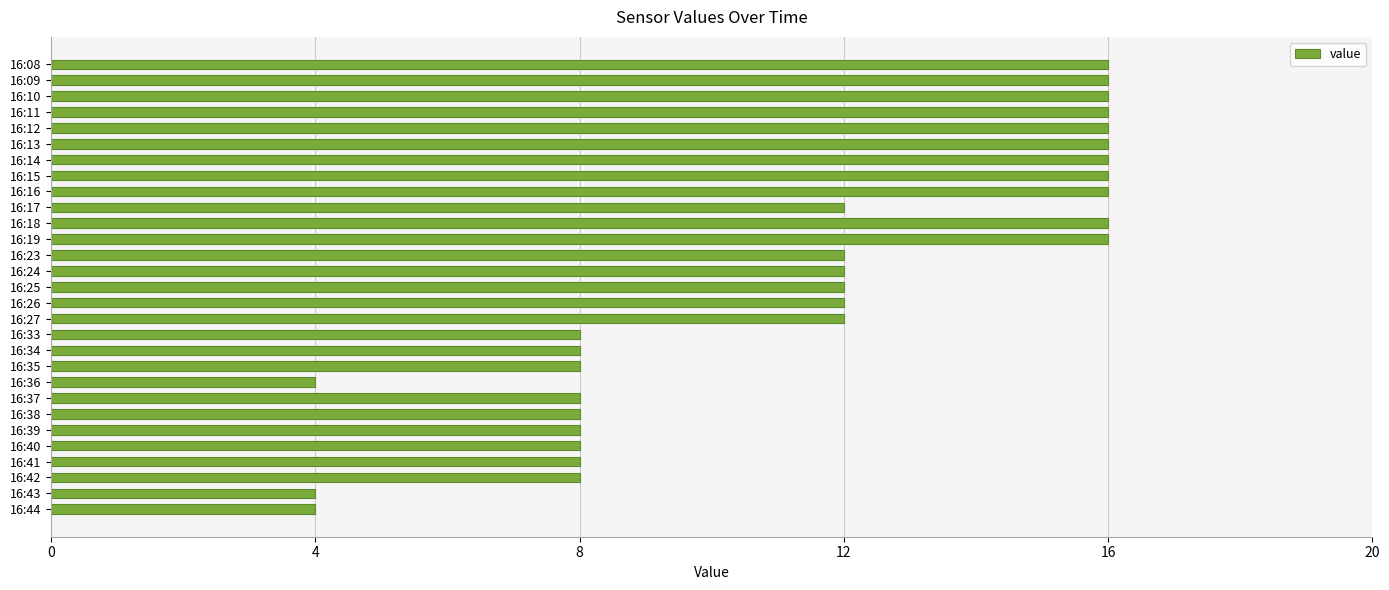

True or false: the data shows 16 at 16:14.

True